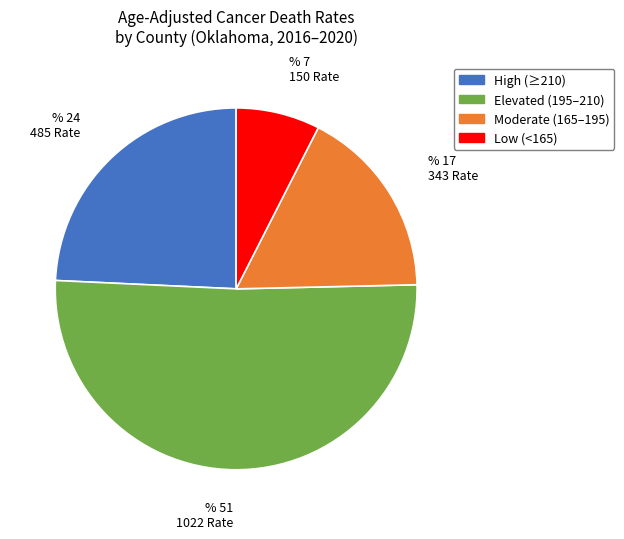

Is the sum of Moderate (165–195) and High (≥210) greater than half?

No